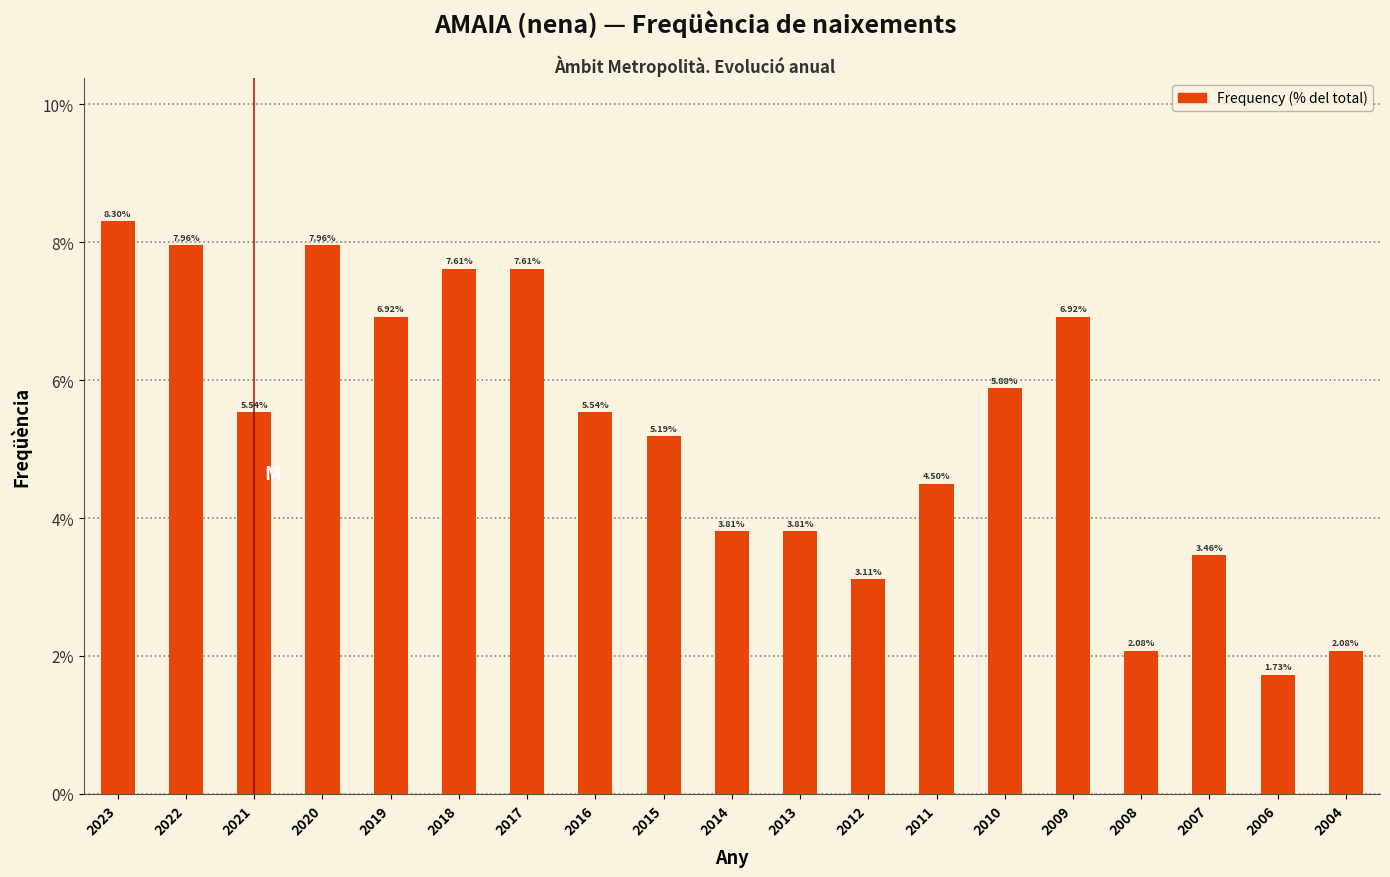

What is the ratio of the value at 2014 to the value at 2016?

0.7